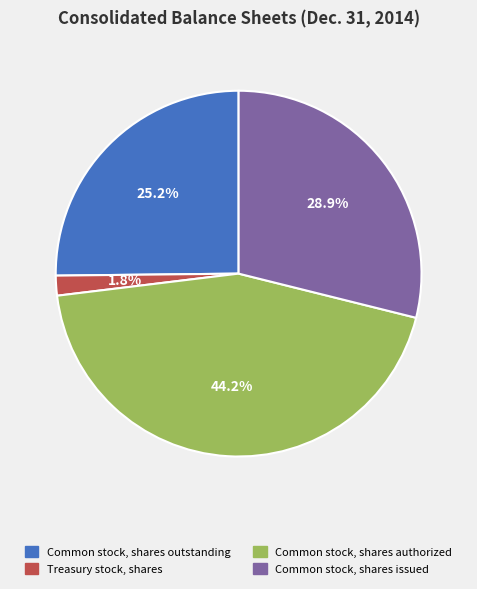

What portion of the pie excludes Common stock, shares issued?

71.1%